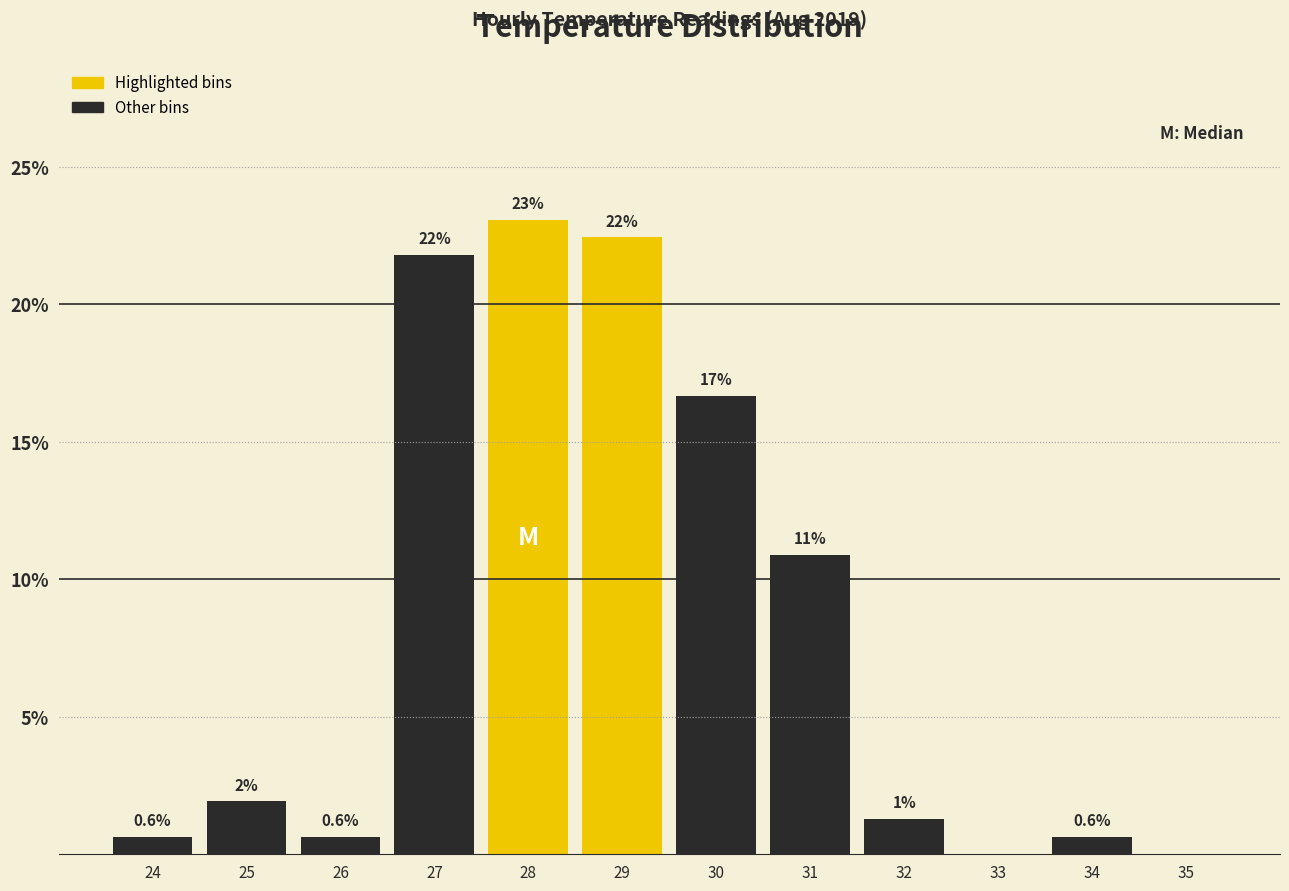

Are the bars horizontal?

No